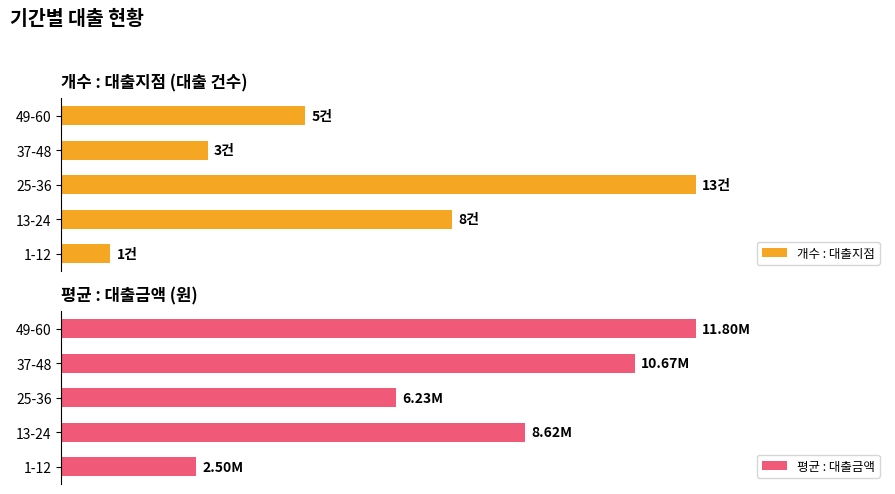

What is the average value of the 개수 : 대출지점 series?

46.2